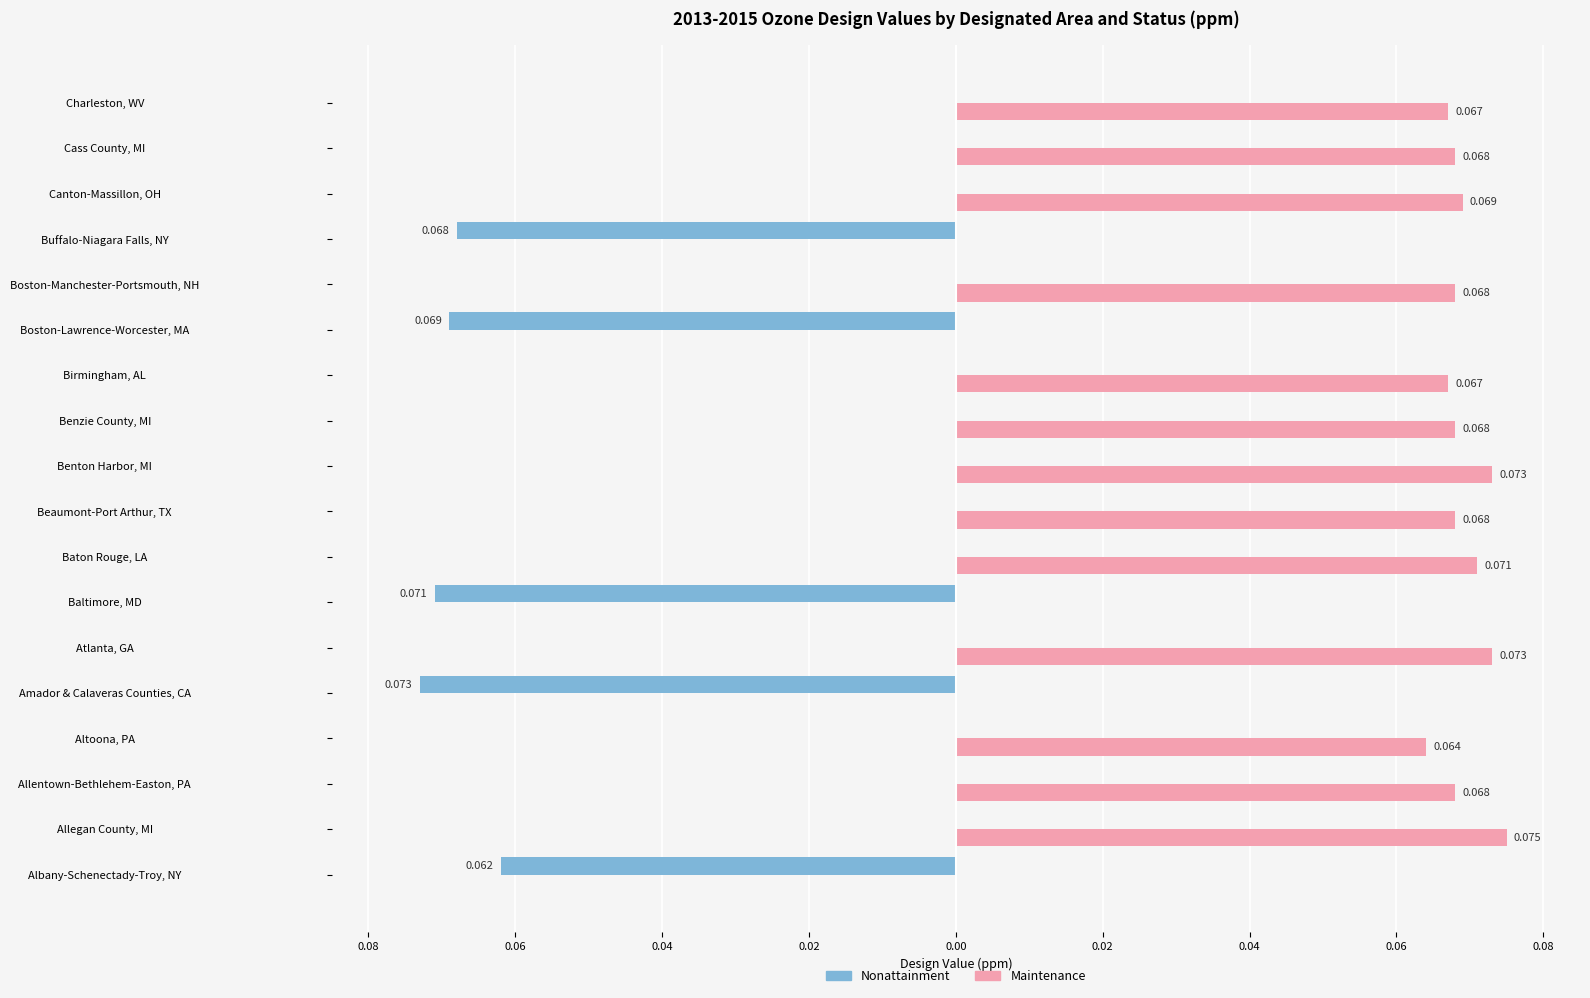

List the series in order of their overall mean, lowest first.

Nonattainment, Maintenance